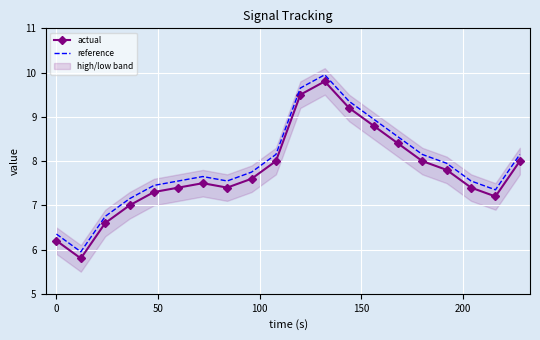

At how many categories does at least one series exceed 9?

3